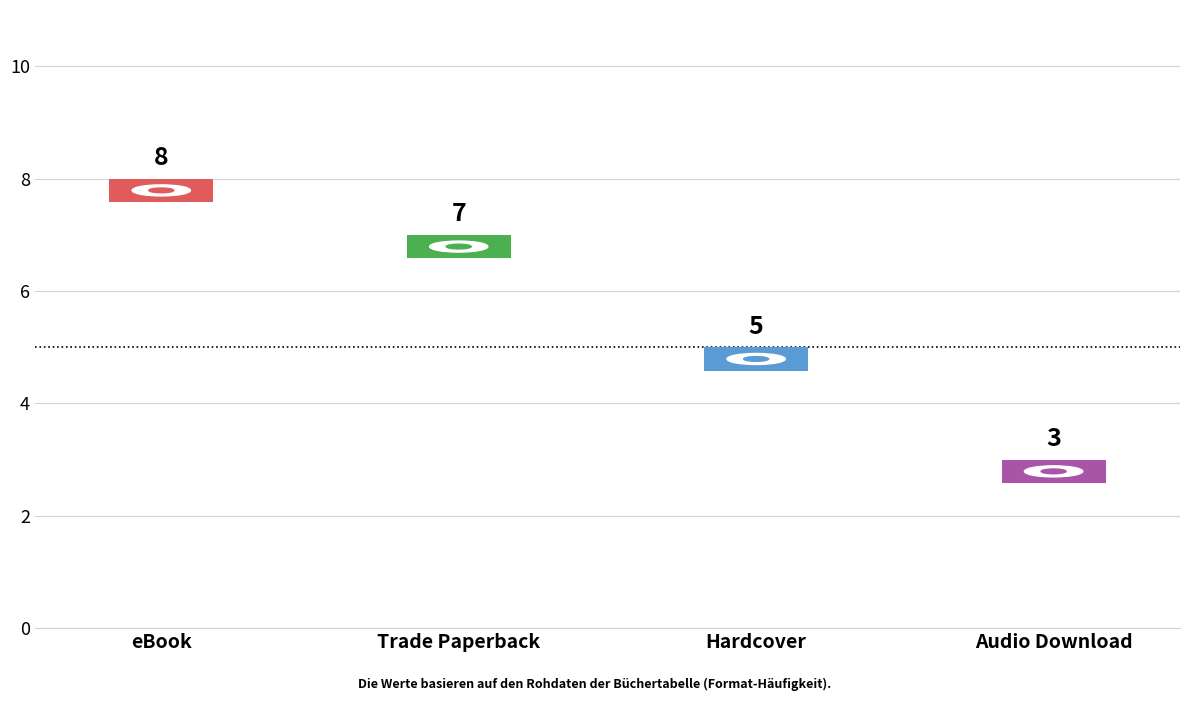

What is the change in value from eBook to Trade Paperback?

-1